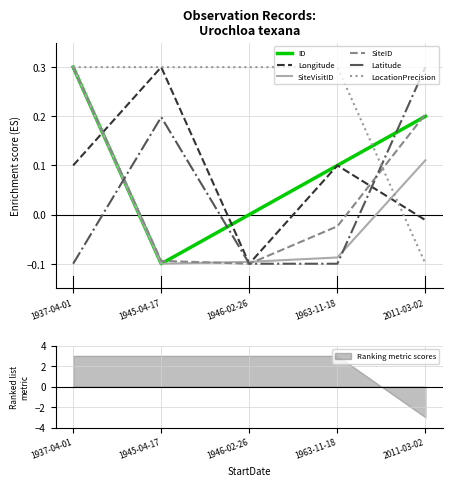

Count the number of data series in this chart.

6